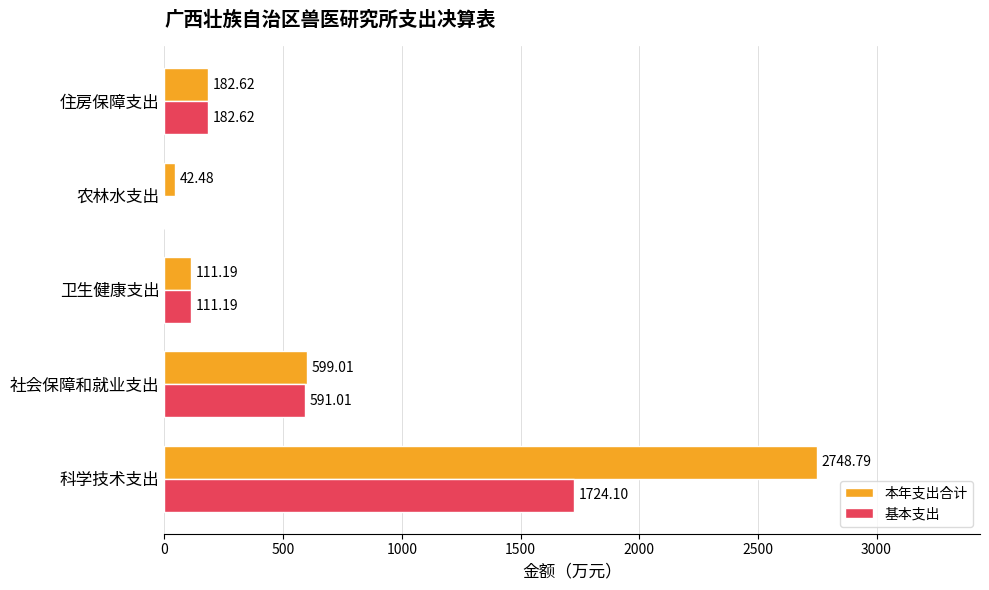

What is the sum of all 本年支出合计 values?

3684.1